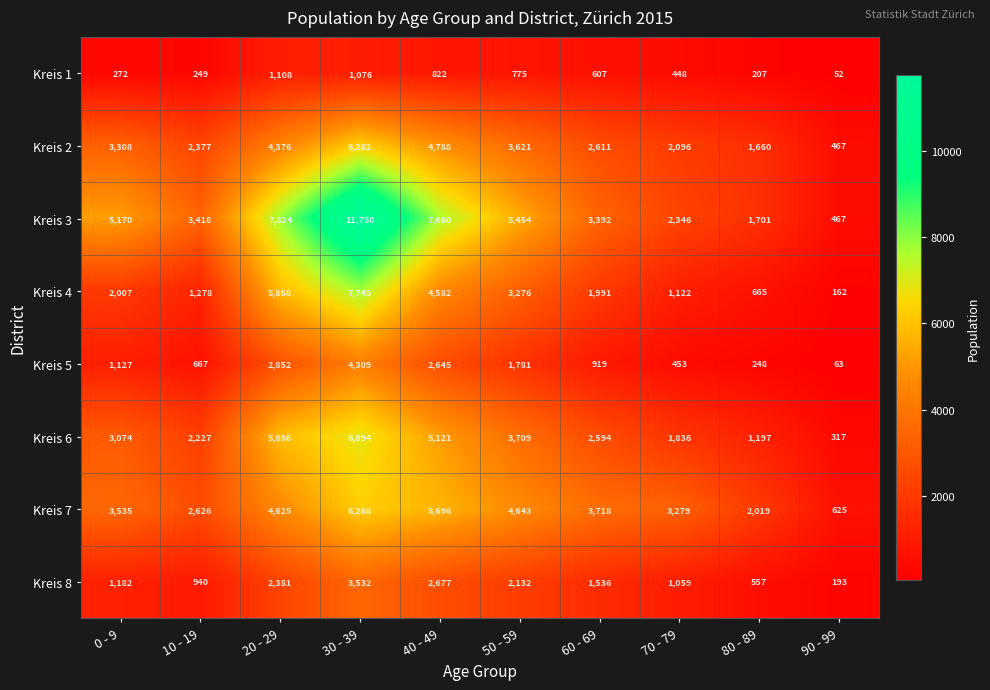

What is the average value of the Kreis 6 series?

3286